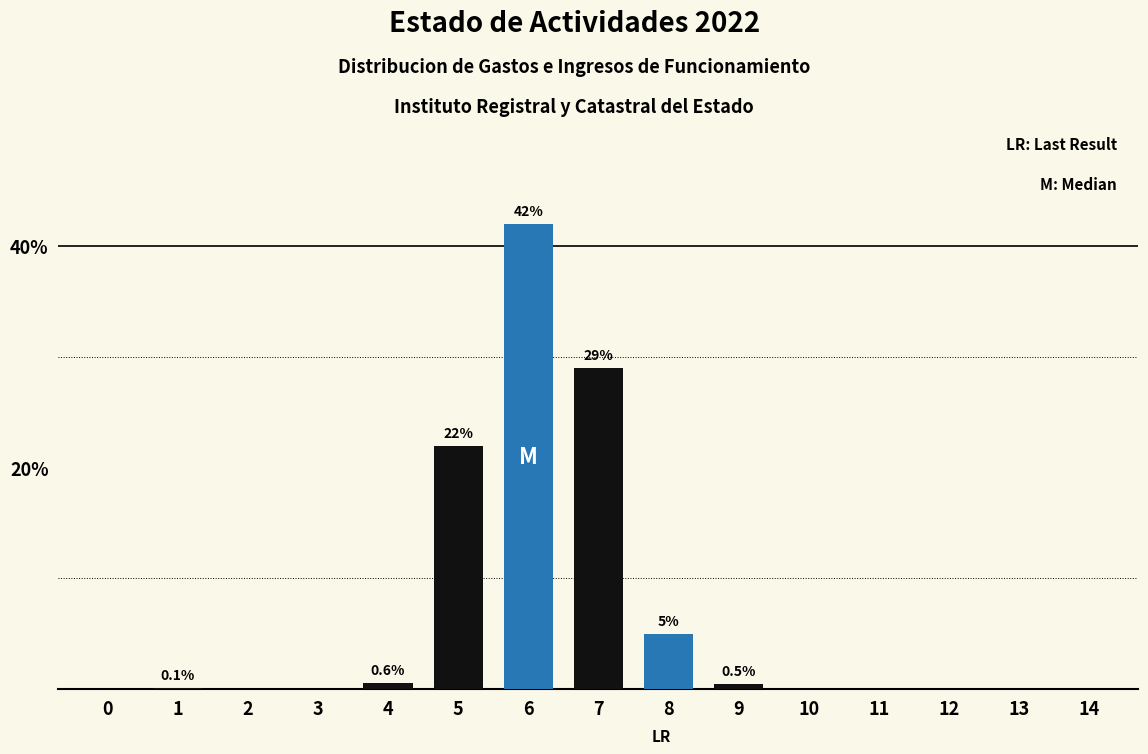

Which label corresponds to the largest value in the chart?

6